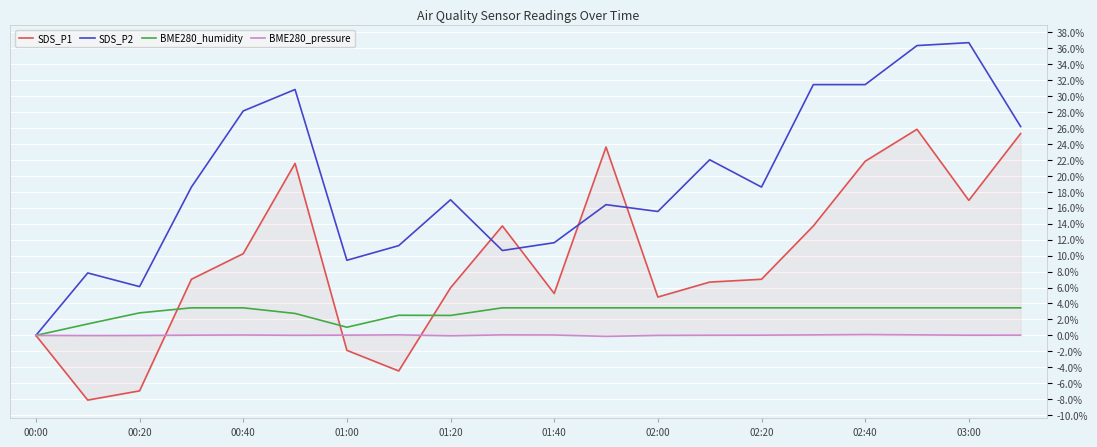

Which series has the largest total across all categories?

SDS_P2